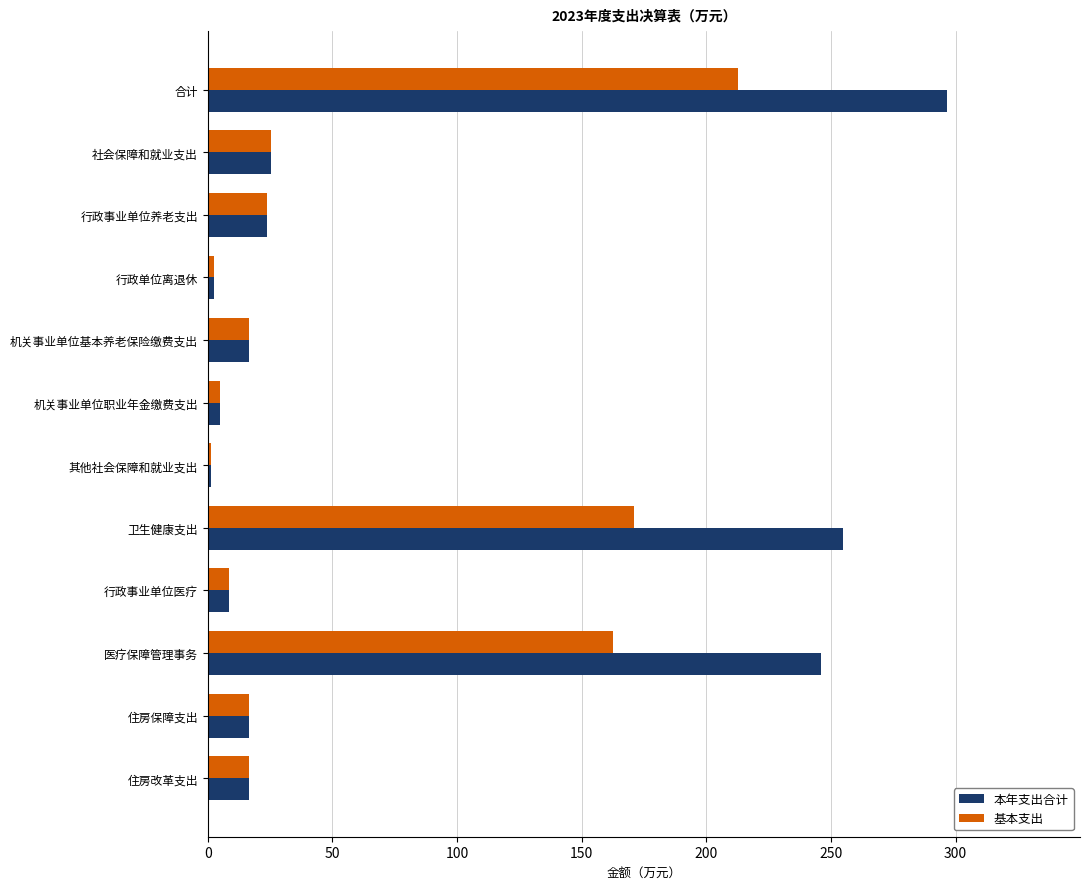

What is the approximate value of 本年支出合计 at 行政事业单位医疗?

8.6